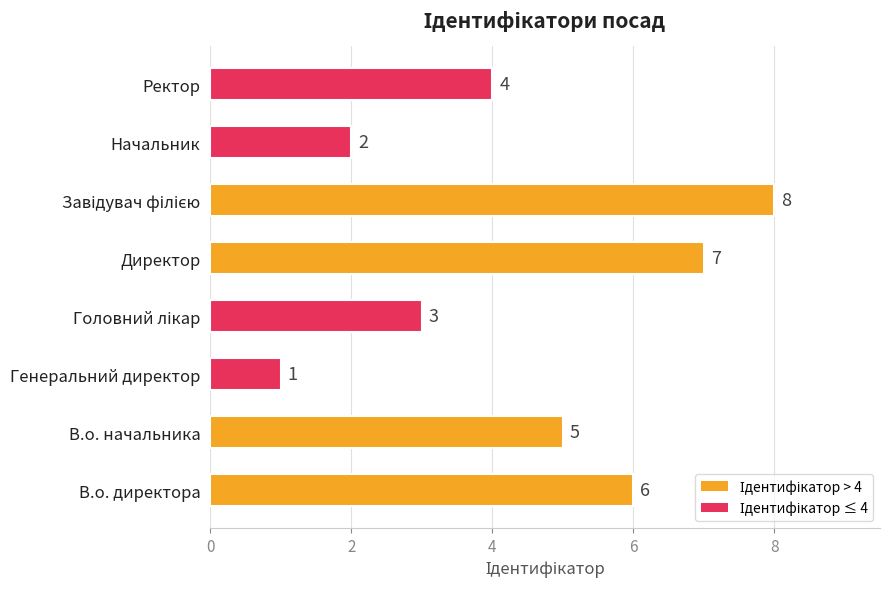

What is the sum of all values?

36